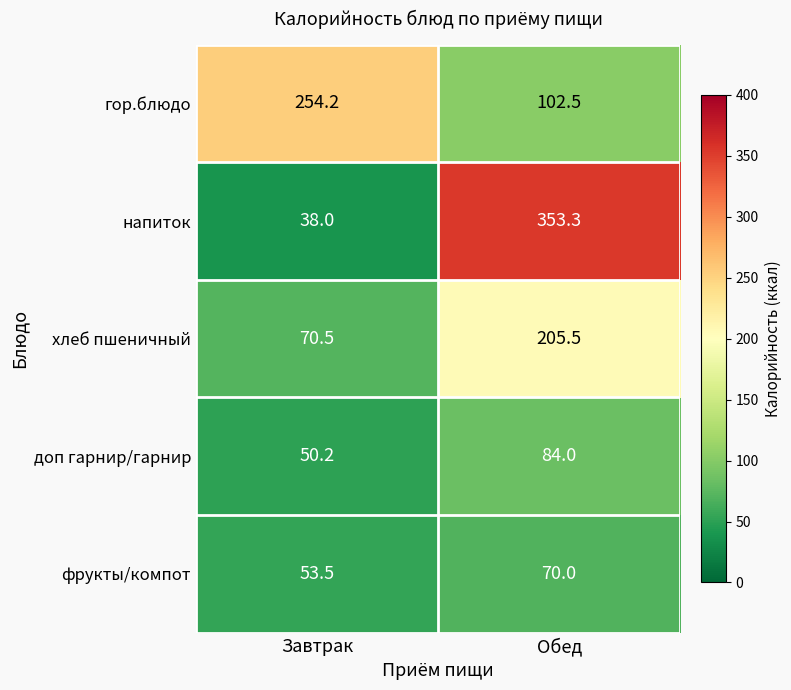

How many data points in фрукты/компот are less than 70?

1